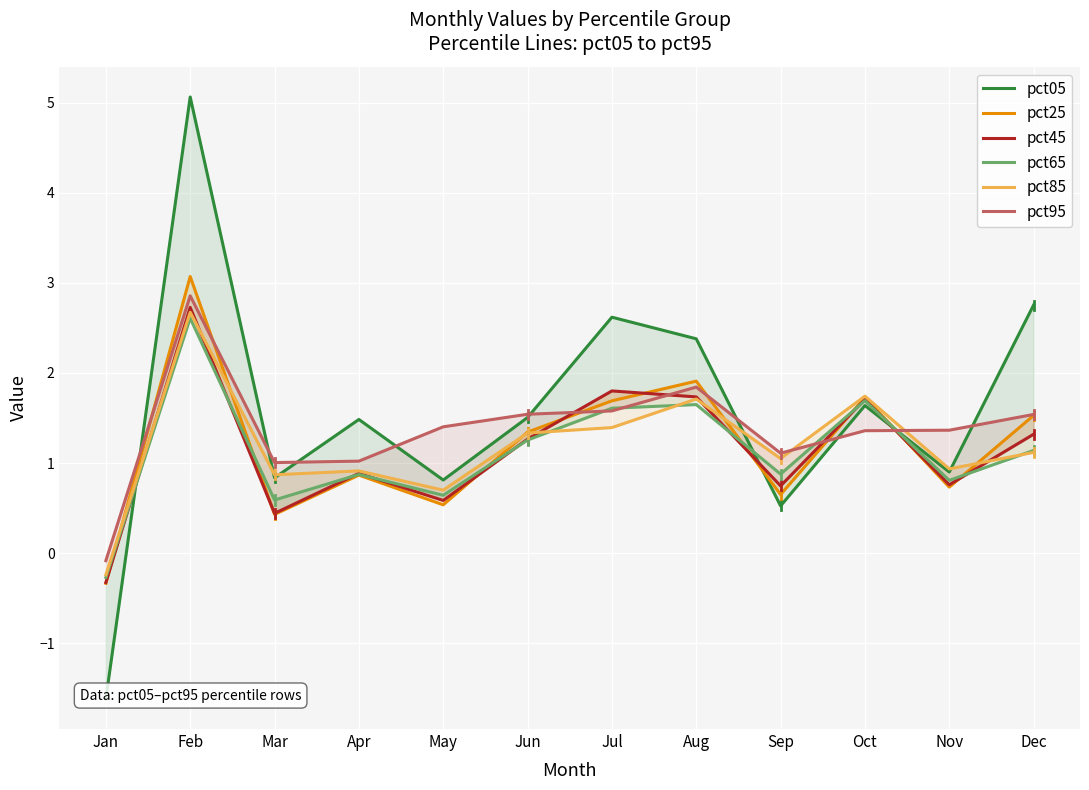

In pct65, how many points are lower than both neighbors (excluding endpoints)?

4